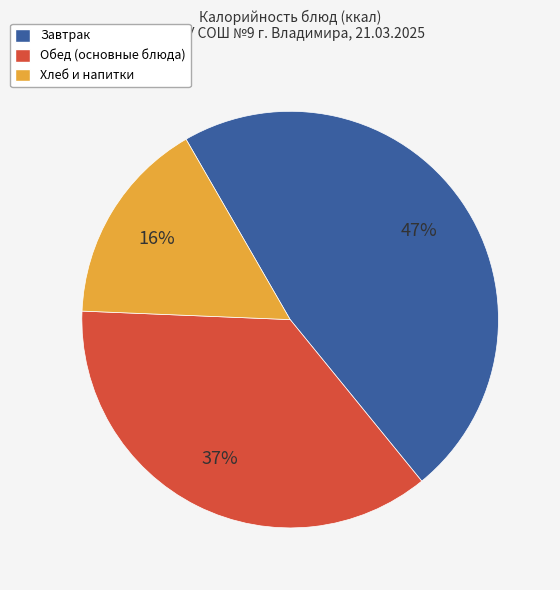

To the nearest percent, what is the average slice percentage?

33%